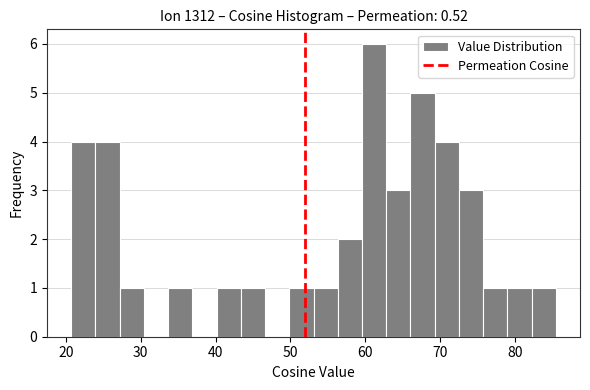

Read against the x-axis, roughly where is the centre of the tallest bar?

61